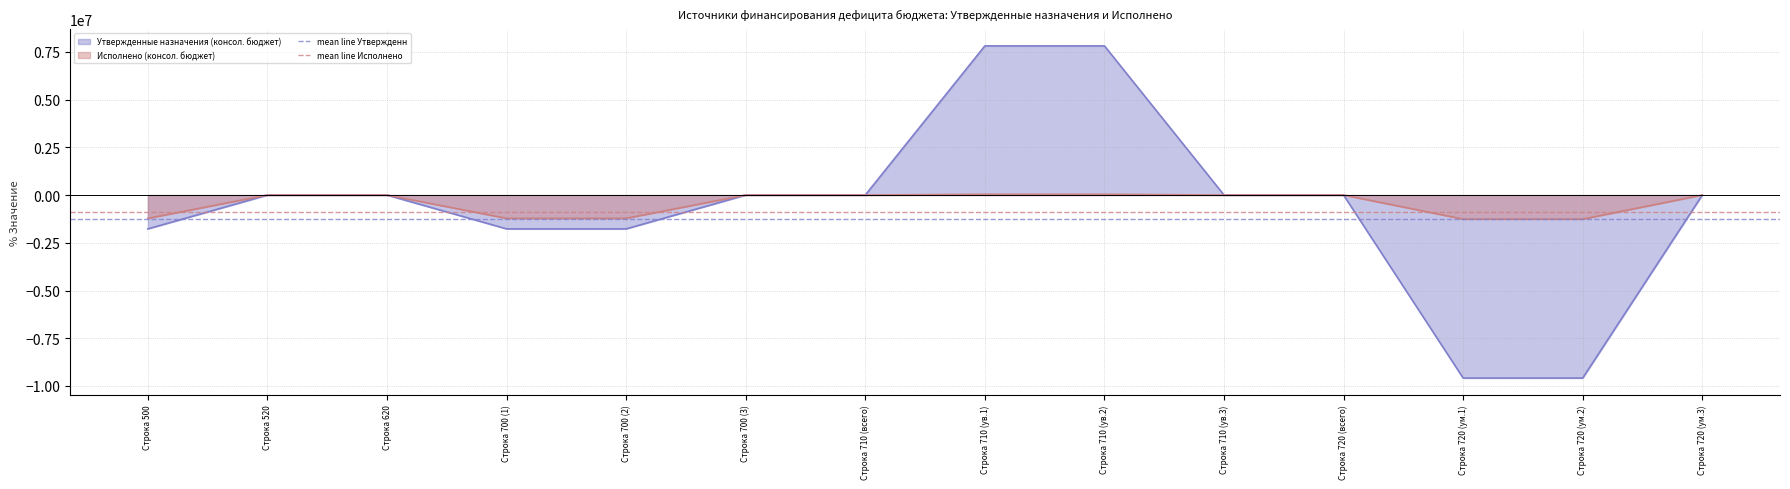

What is the highest value of the Утвержденные назначения (консол. бюджет) series?

7812855.2